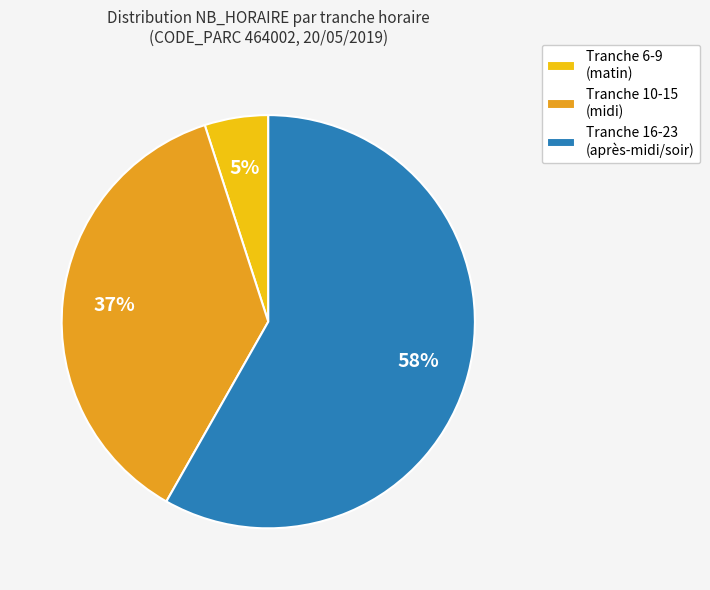

What percentage is the Tranche 10-15 (midi) slice, to the nearest percent?

37%